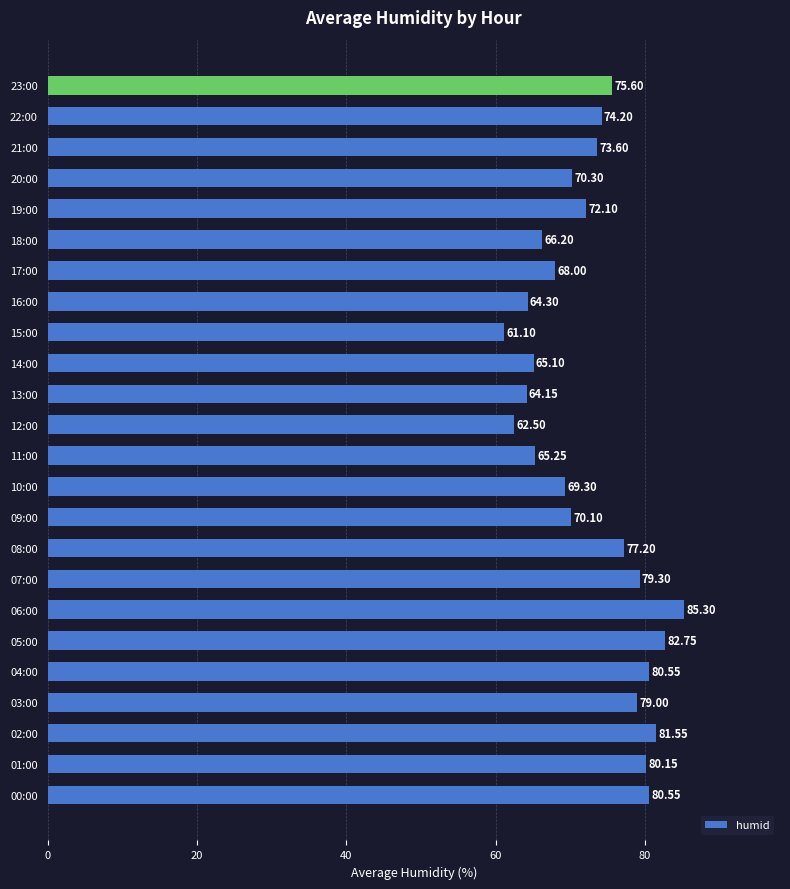

Approximately how many times larger is the value at 14:00 compared to 21:00?

0.9